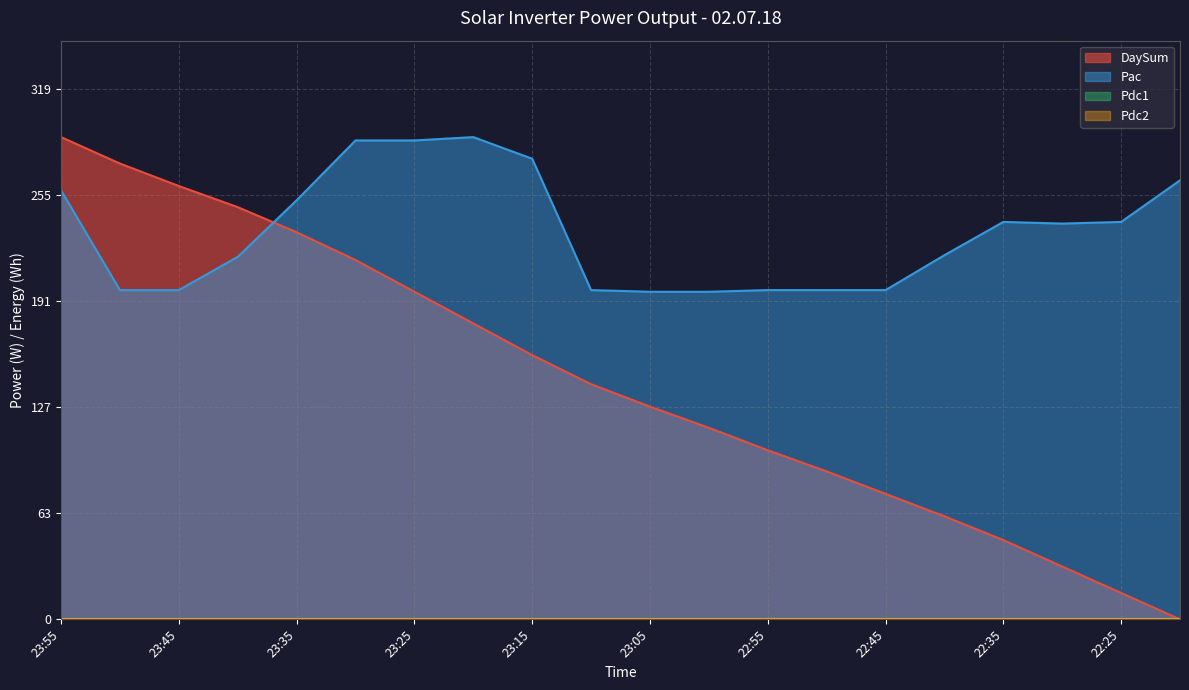

The Pac series shows 198.0 at 23:50. True or false?

True